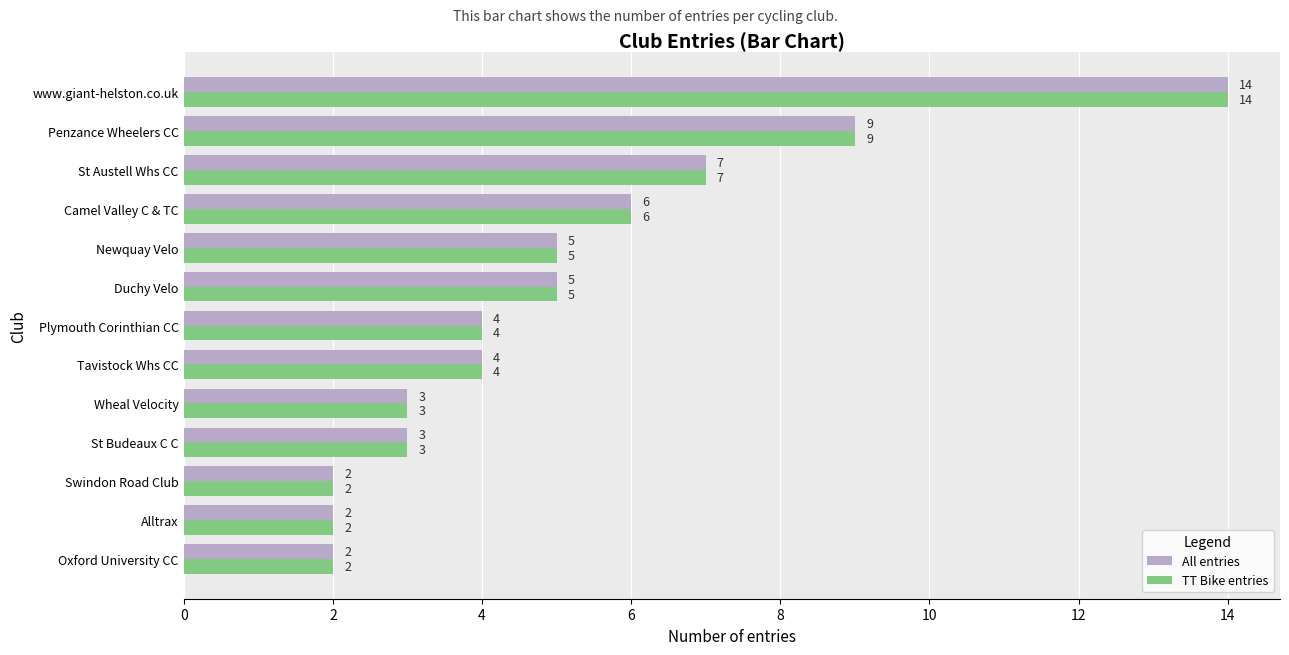

What is the difference between the maximum and minimum values in the TT Bike entries series?

12